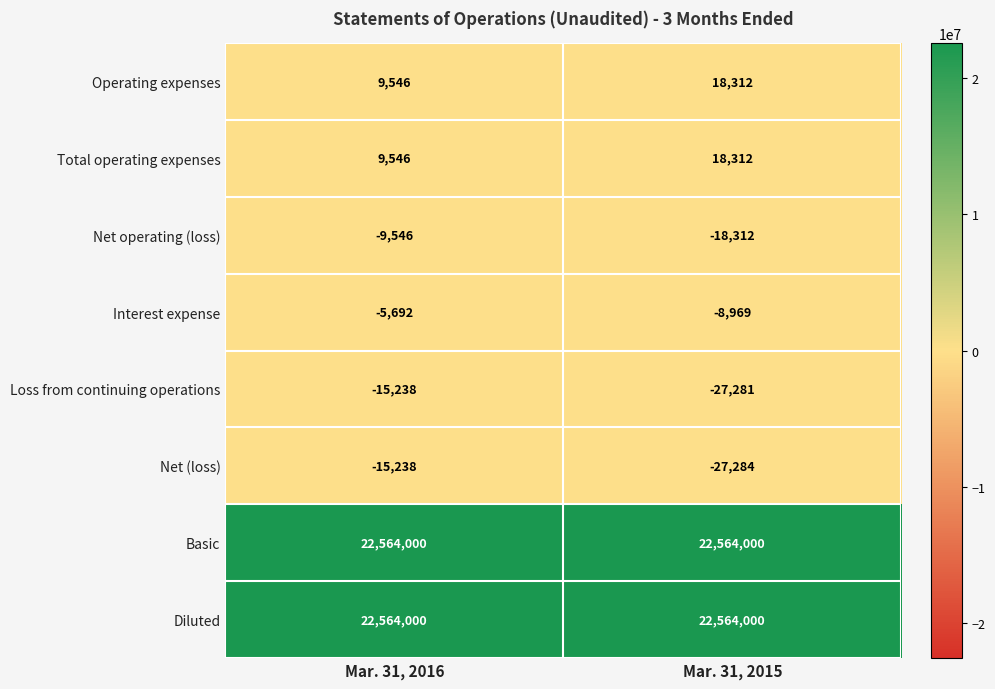

What is the average value of the Net operating (loss) series?

-13929